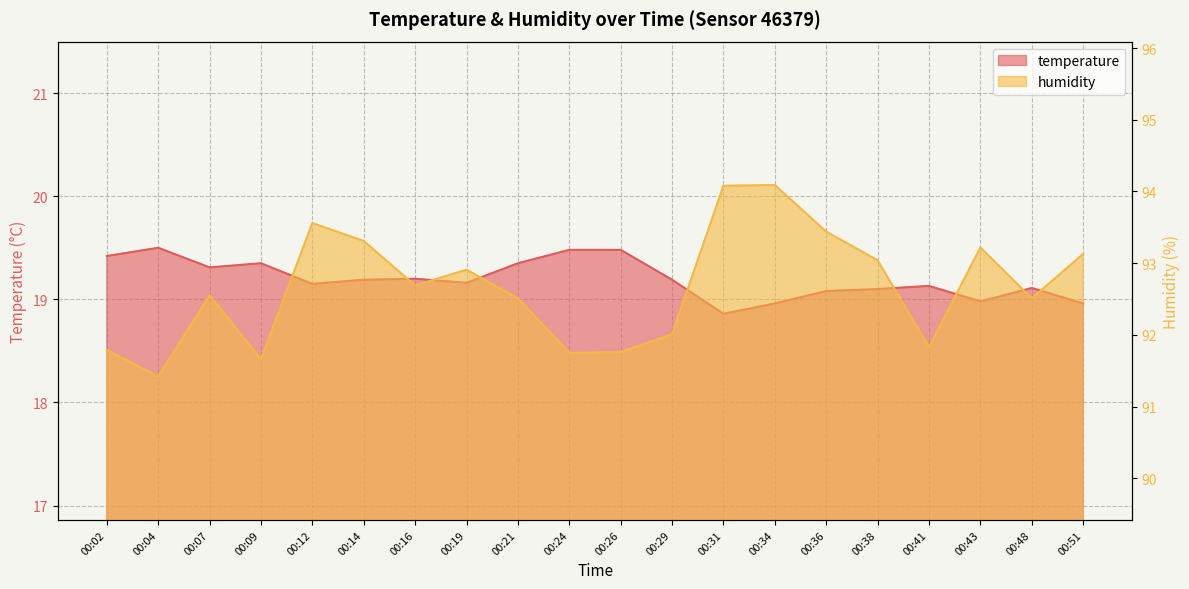

Reading left to right, list all the values displayed in this chart.

temperature: 00:02=19.4	00:04=19.5	00:07=19.3	00:09=19.4	00:12=19.1	00:14=19.2	00:16=19.2	00:19=19.2	00:21=19.4	00:24=19.5	00:26=19.5	00:29=19.2	00:31=18.9	00:34=19.0	00:36=19.1	00:38=19.1	00:41=19.1	00:43=19.0	00:48=19.1	00:51=19.0
humidity: 00:02=91.8	00:04=91.4	00:07=92.5	00:09=91.7	00:12=93.6	00:14=93.3	00:16=92.7	00:19=92.9	00:21=92.5	00:24=91.8	00:26=91.8	00:29=92.0	00:31=94.1	00:34=94.1	00:36=93.4	00:38=93.0	00:41=91.8	00:43=93.2	00:48=92.5	00:51=93.1